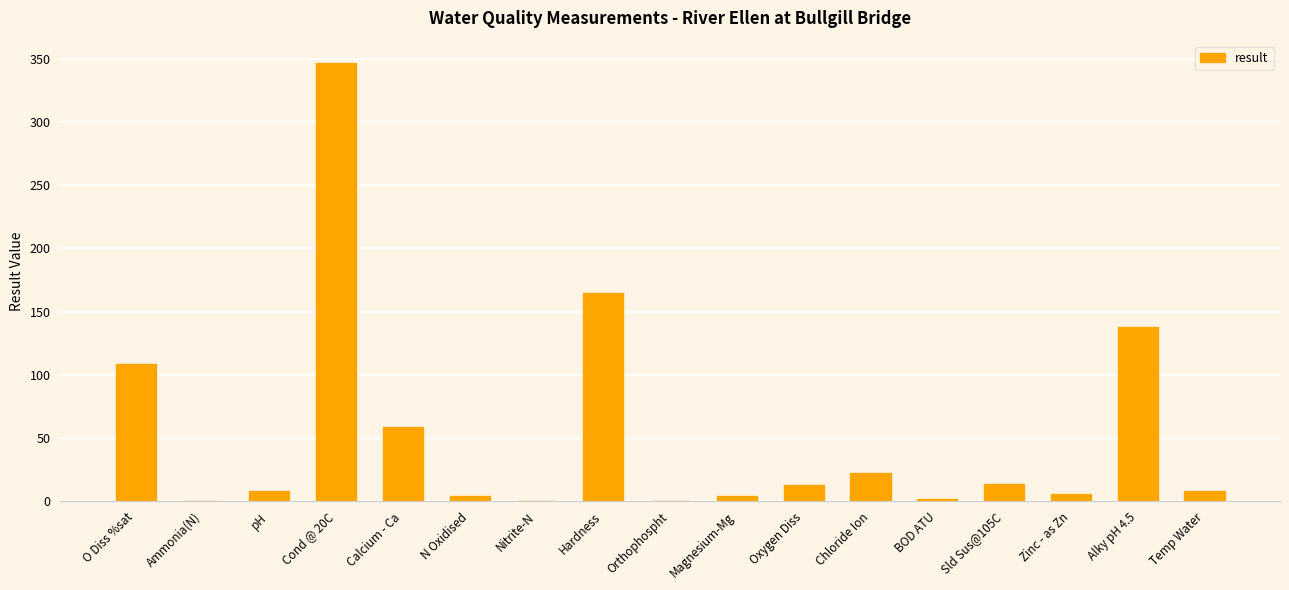

How many distinct data groups are displayed?

1